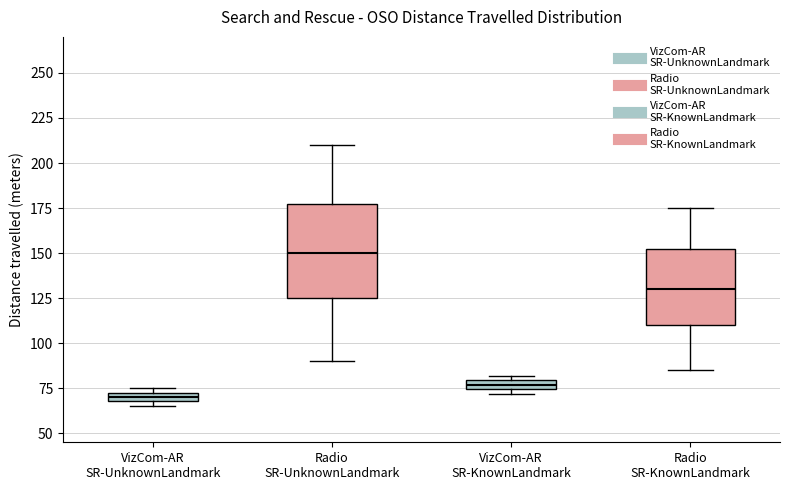

Where does the upper whisker of the box for Radio SR-KnownLandmark end on the y-axis? The values are not printed on the chart, so give them approximately, as read against the axis.

175